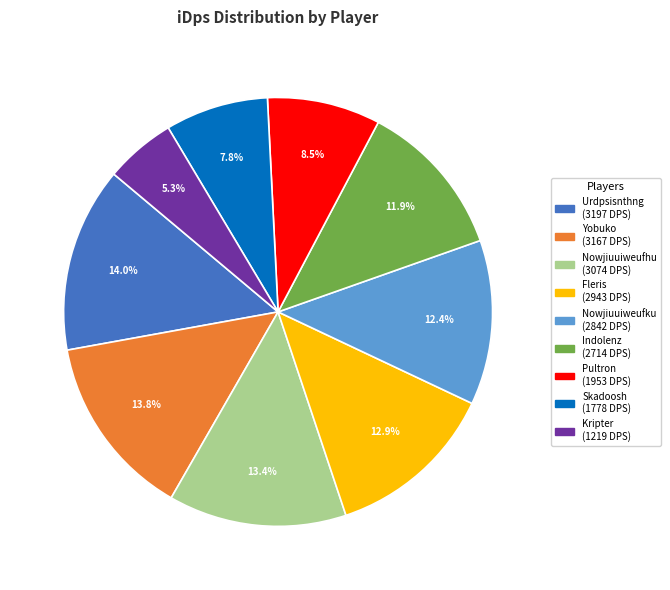

Is it true that Indolenz is 2% of the pie?

False